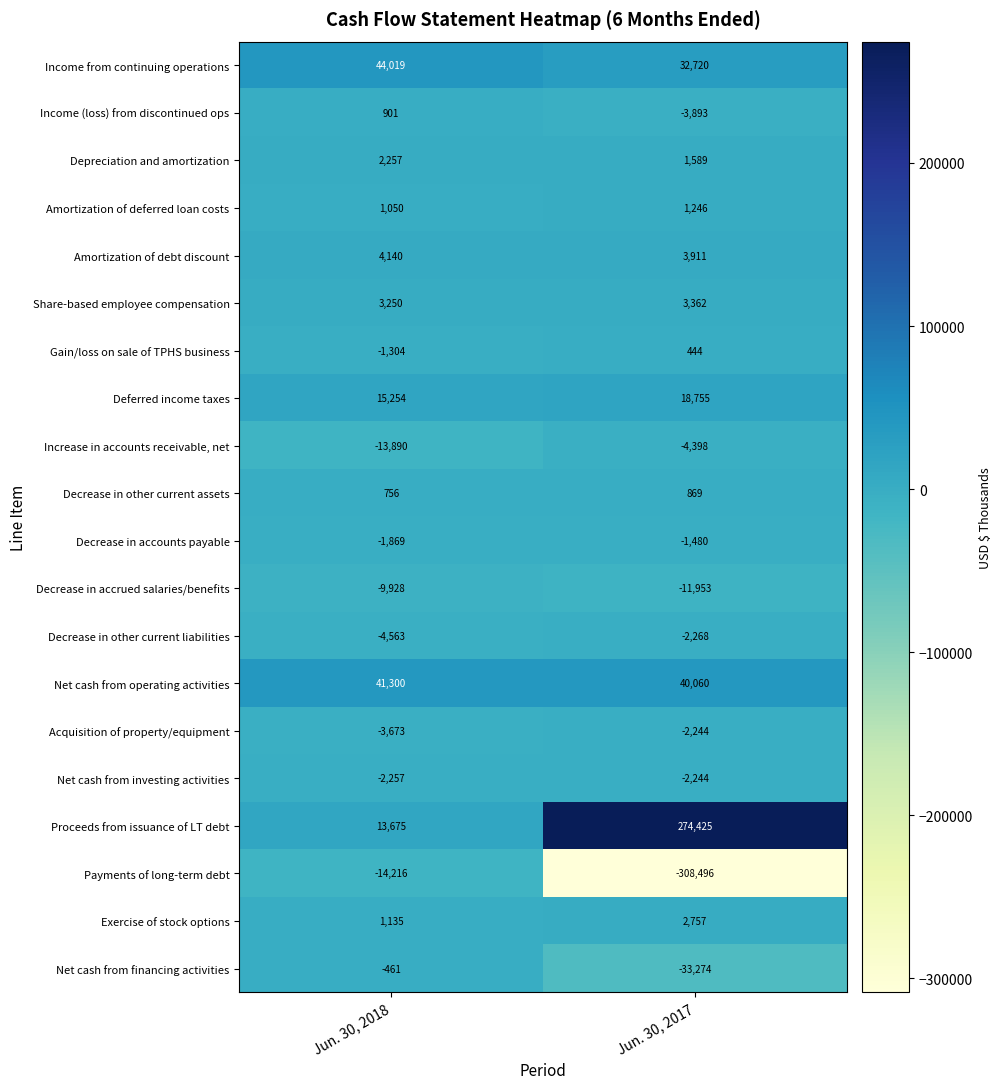

Count the number of categories in the chart.

2